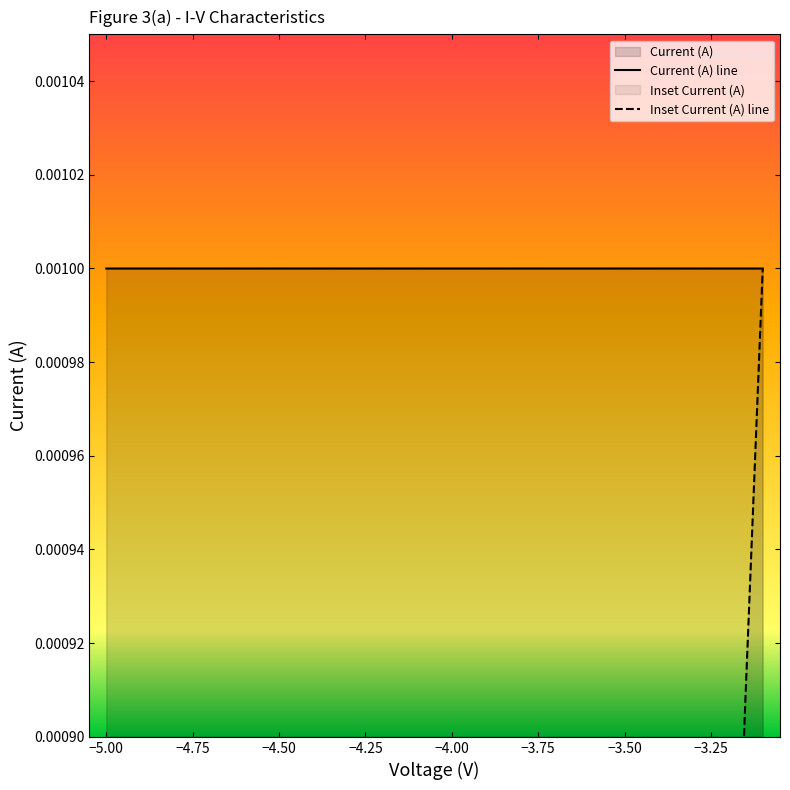

Which series has the largest range (max minus min)?

Inset Current (A) line